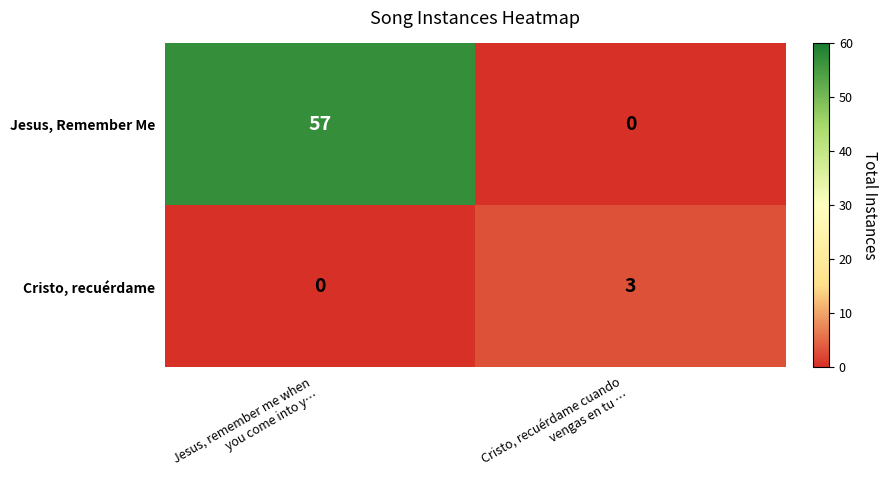

What is the maximum value shown in the chart?

57